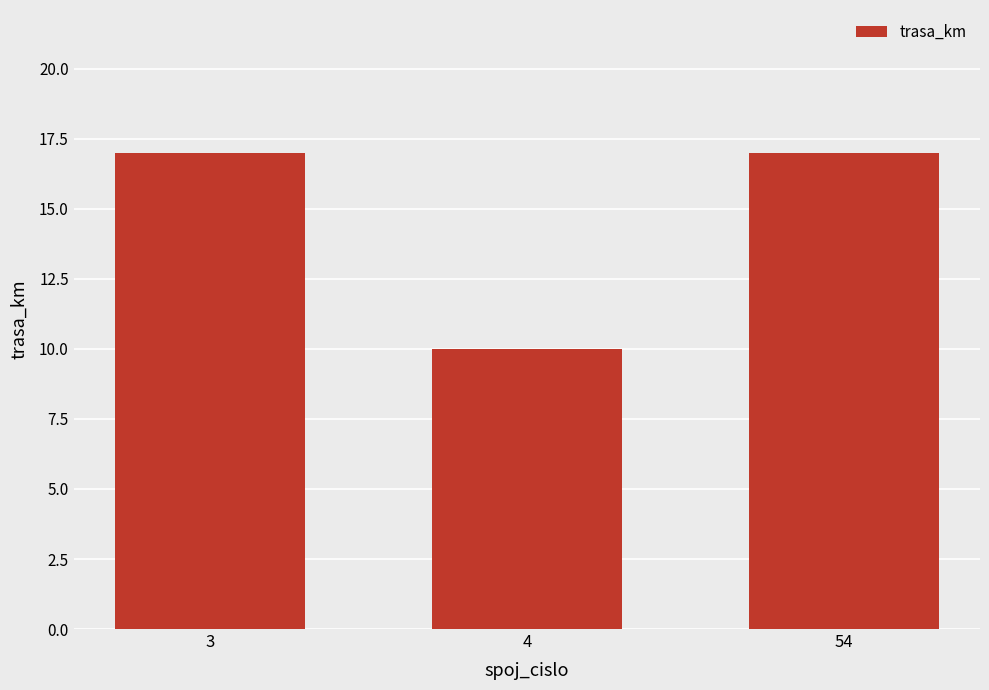

What is the average value?

15